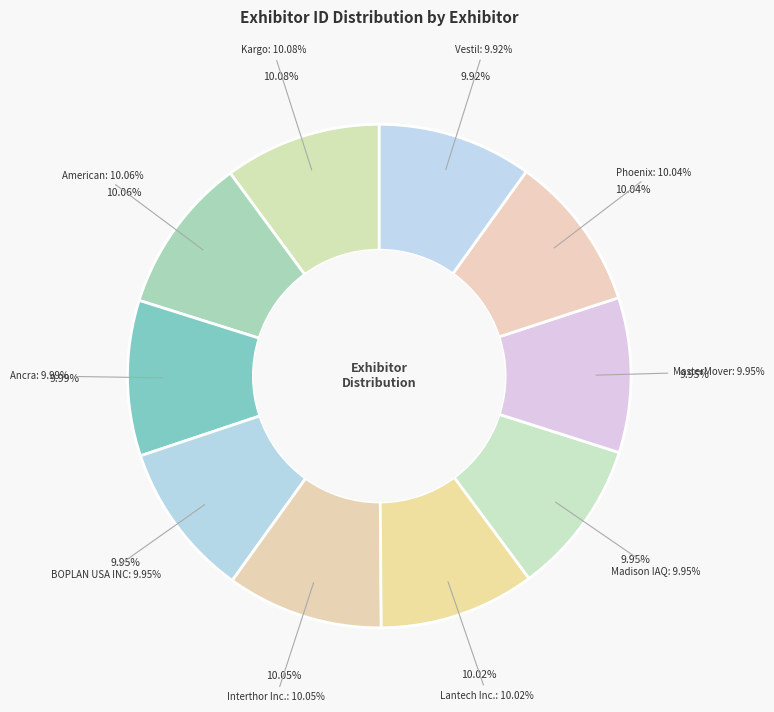

The BOPLAN USA INC slice represents 10% of the pie. True or false?

True